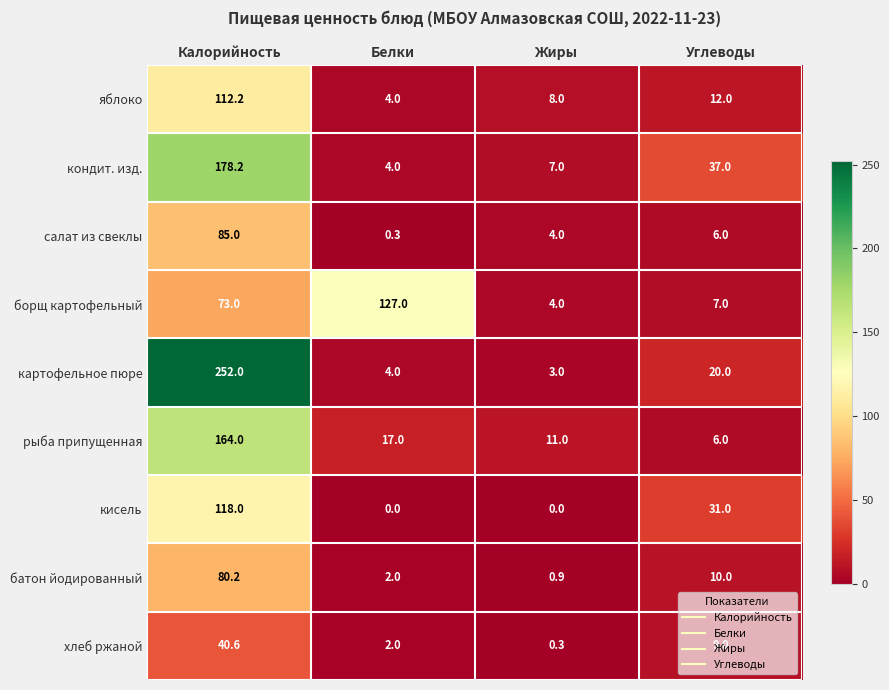

What is the minimum value for борщ картофельный?

4.0